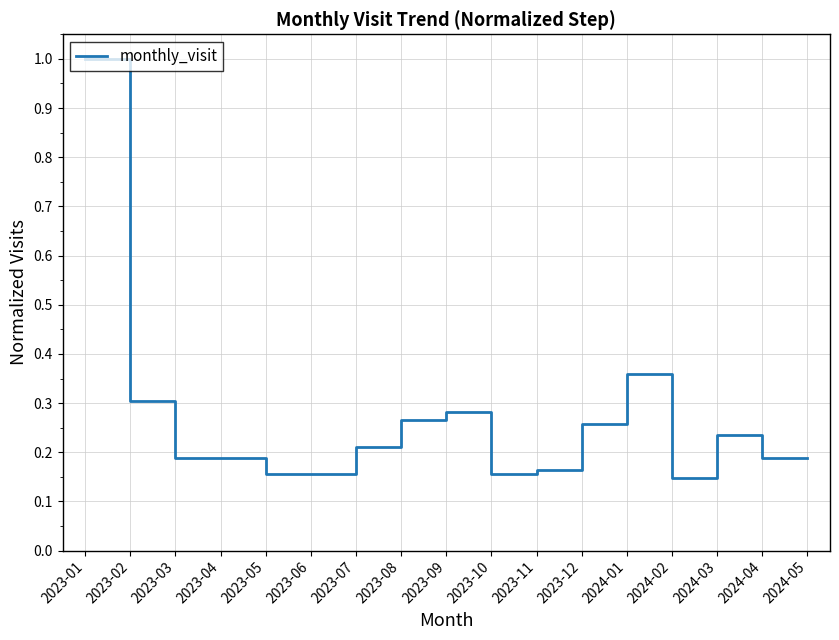

At which category does the chart reach its peak across all series?

2023-01